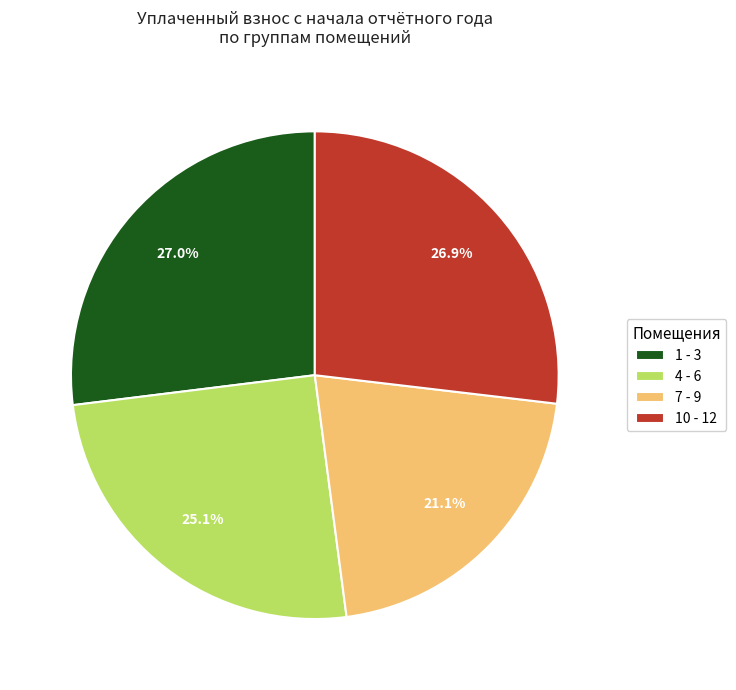

Which slice is the smallest?

7 - 9